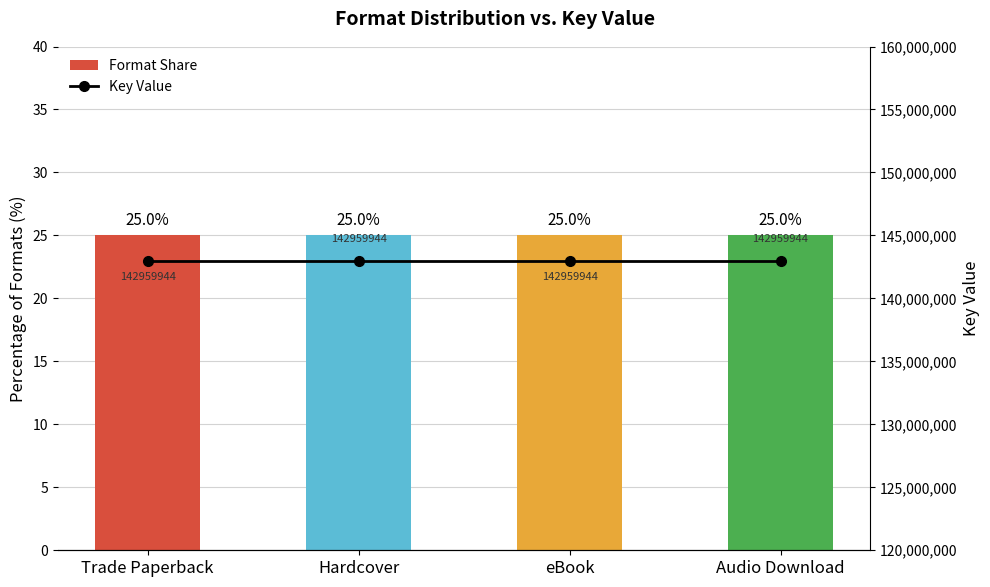

The value of Key Value at Hardcover is 42963708. True or false?

False